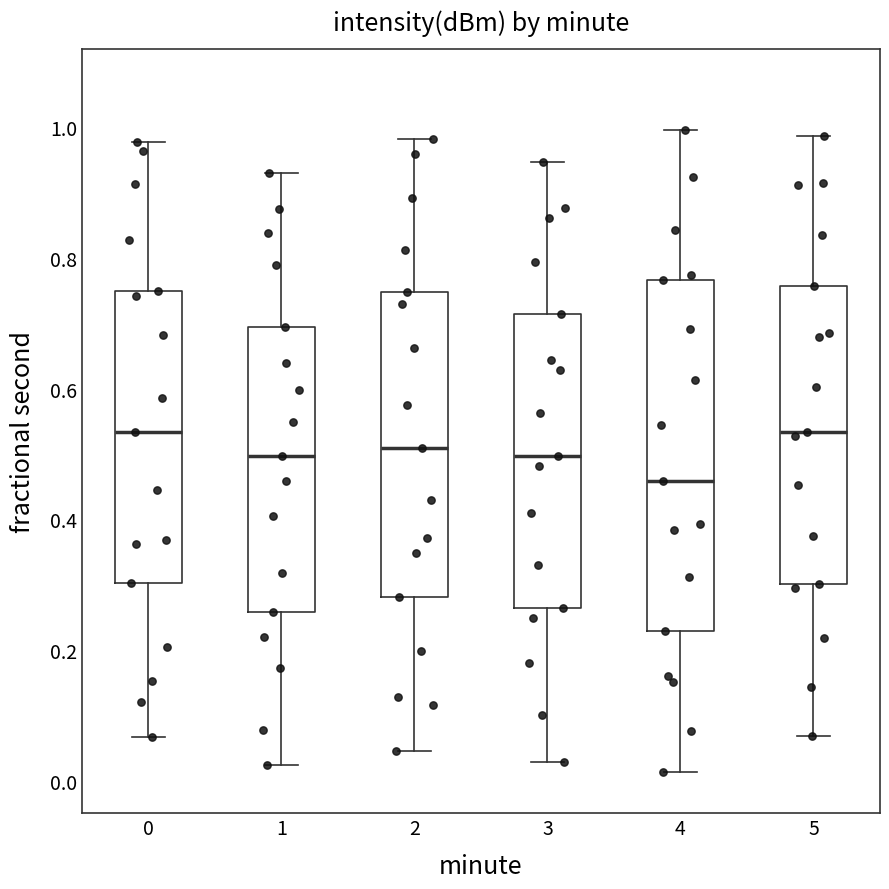

Which box's median line is the lowest?

4